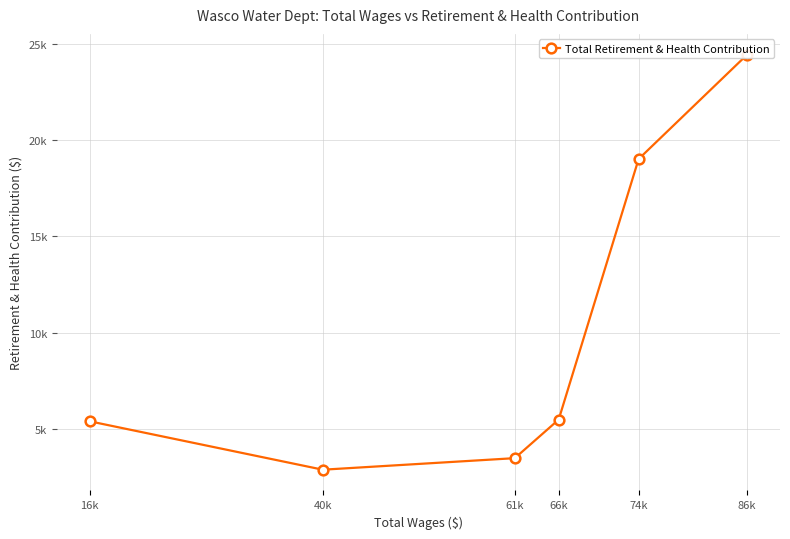

Rank the categories by value from highest to lowest.

86k, 74k, 66k, 16k, 61k, 40k